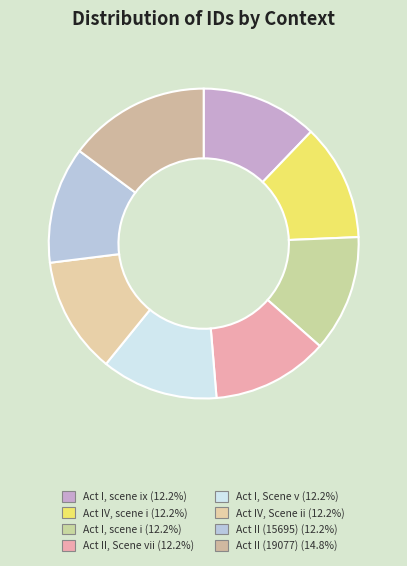

How many segments does this pie chart have?

8